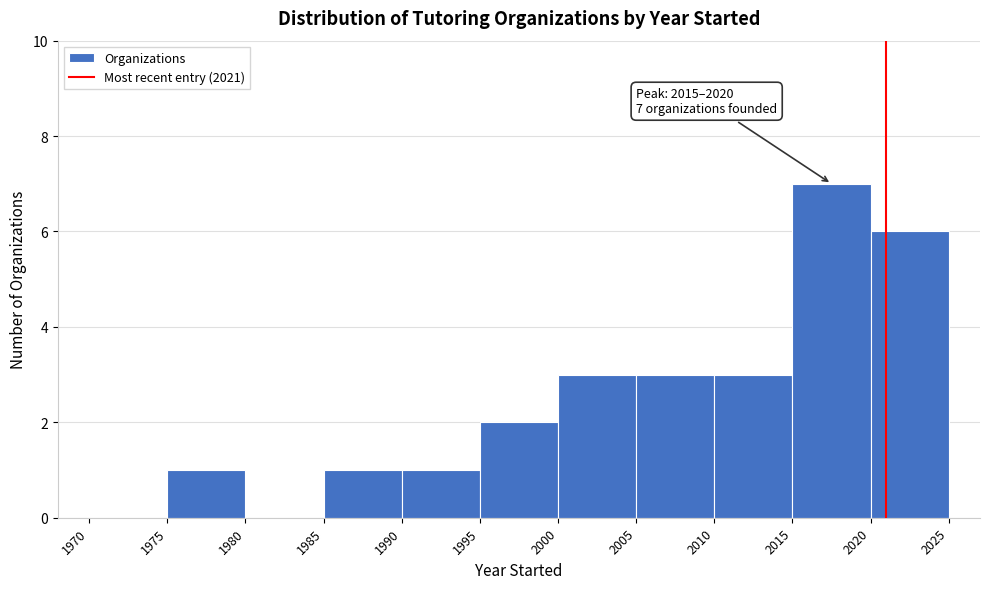

Over which range of the x-axis is the bar tallest?

2015 to 2020